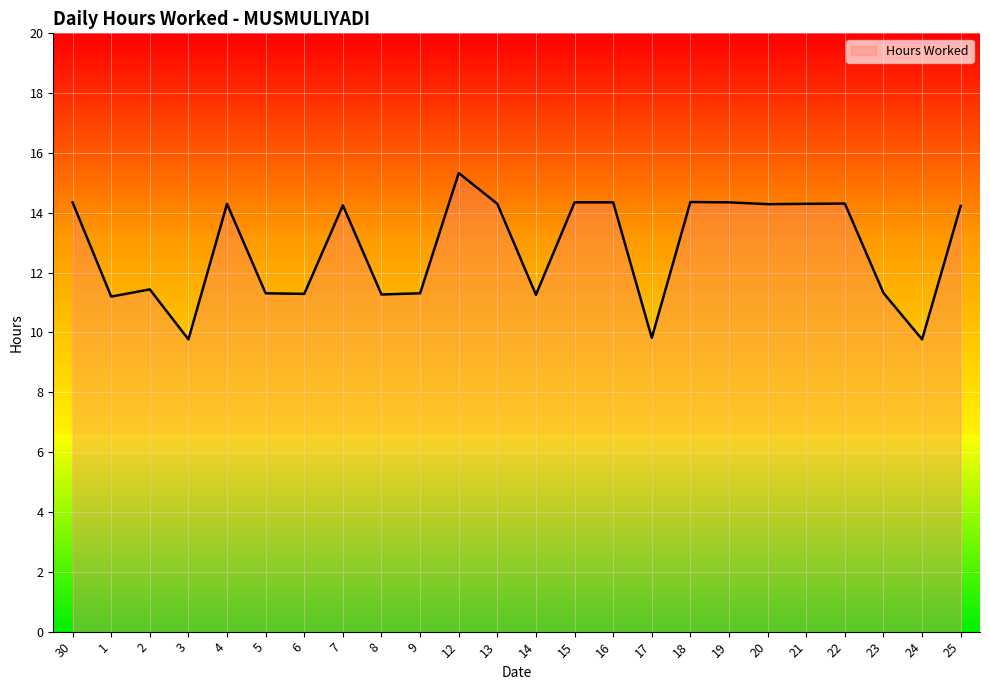

What is the approximate value at 21?

14.3